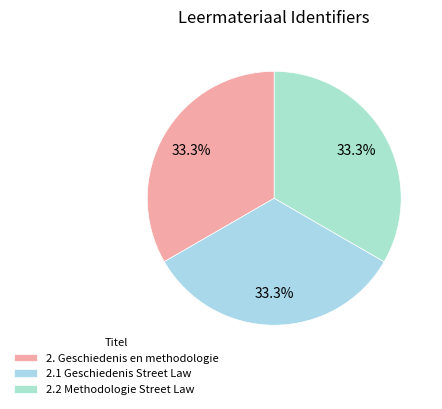

Which slice is the largest?

2.2 Methodologie Street Law